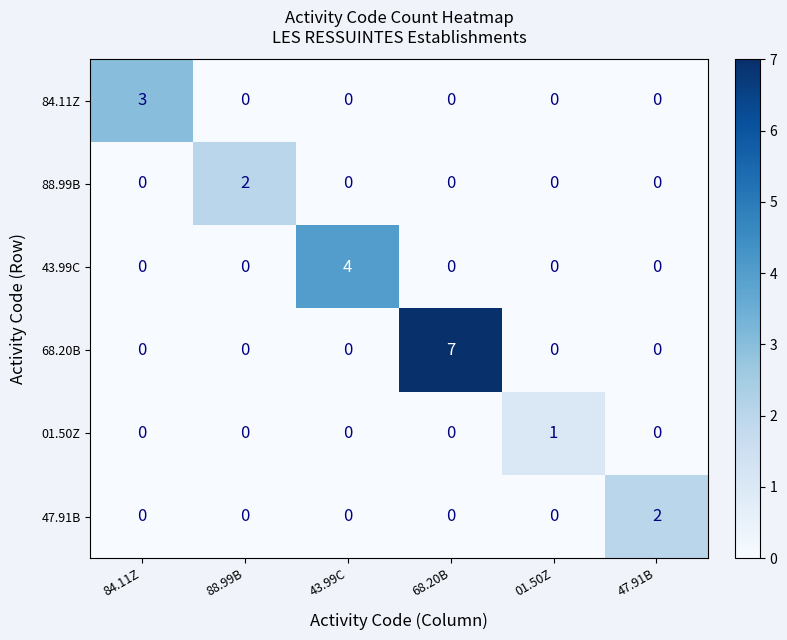

What is the total value across all series at 88.99B?

2